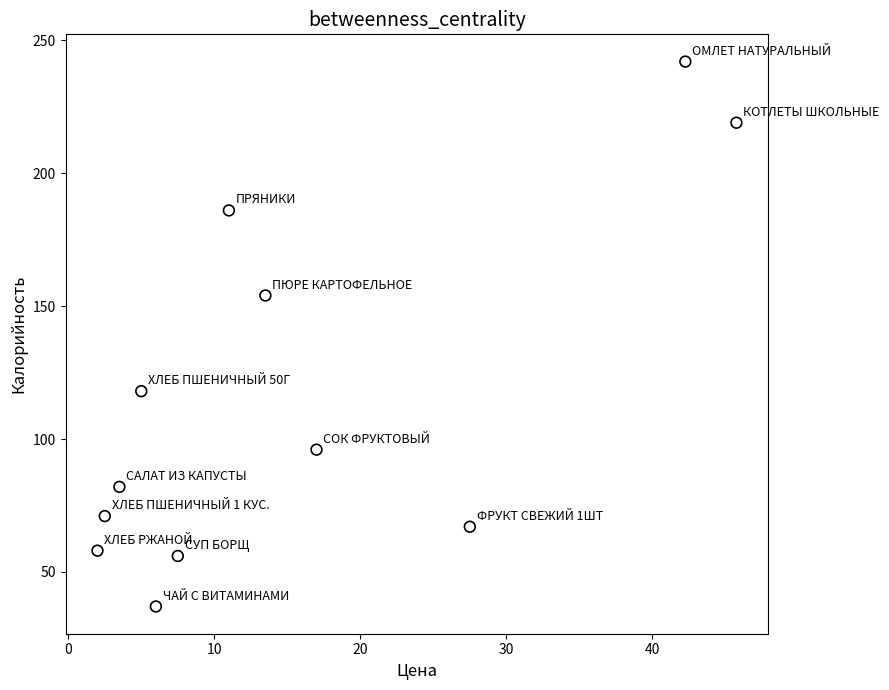

What is the range of Y values (max minus min)?

205